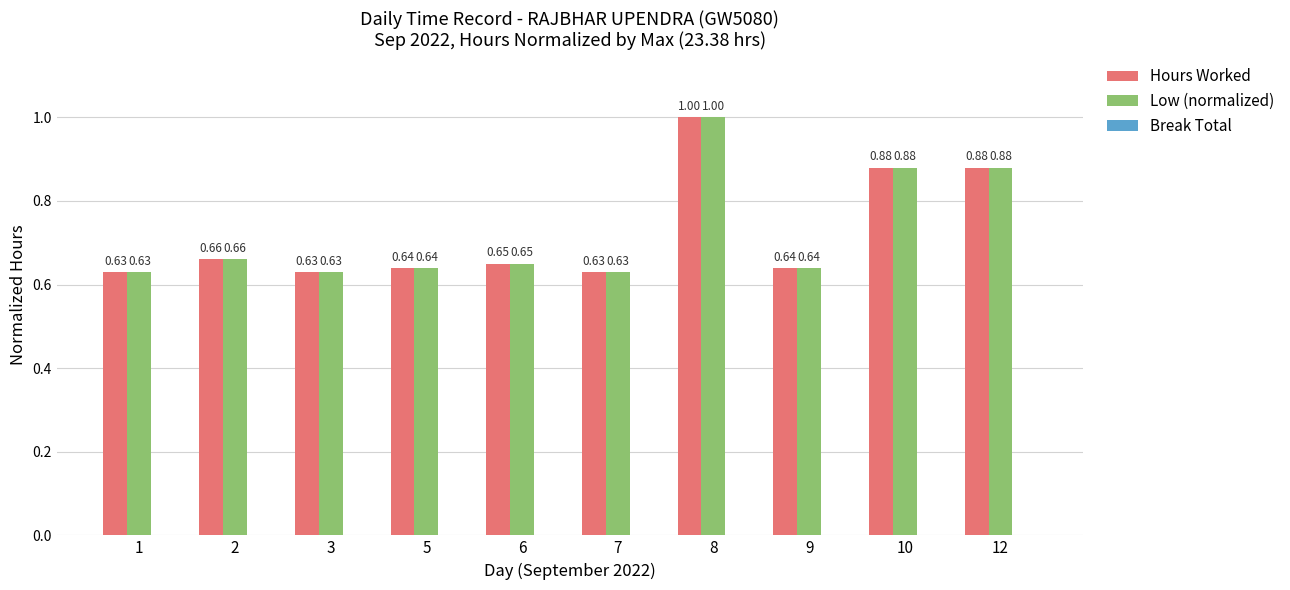

Is the value of Low (normalized) at 9 greater than the value of Hours Worked at 6?

No